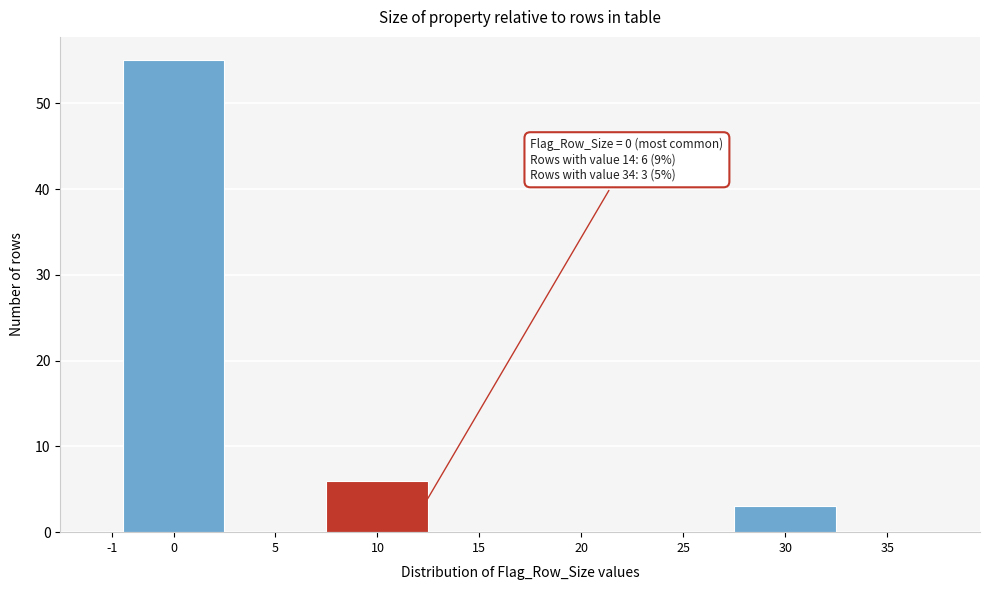

Reading right to left, transcribe all the data shown in this chart.

35=0	30=3	25=0	20=0	15=0	10=6	5=0	0=55	-1=0